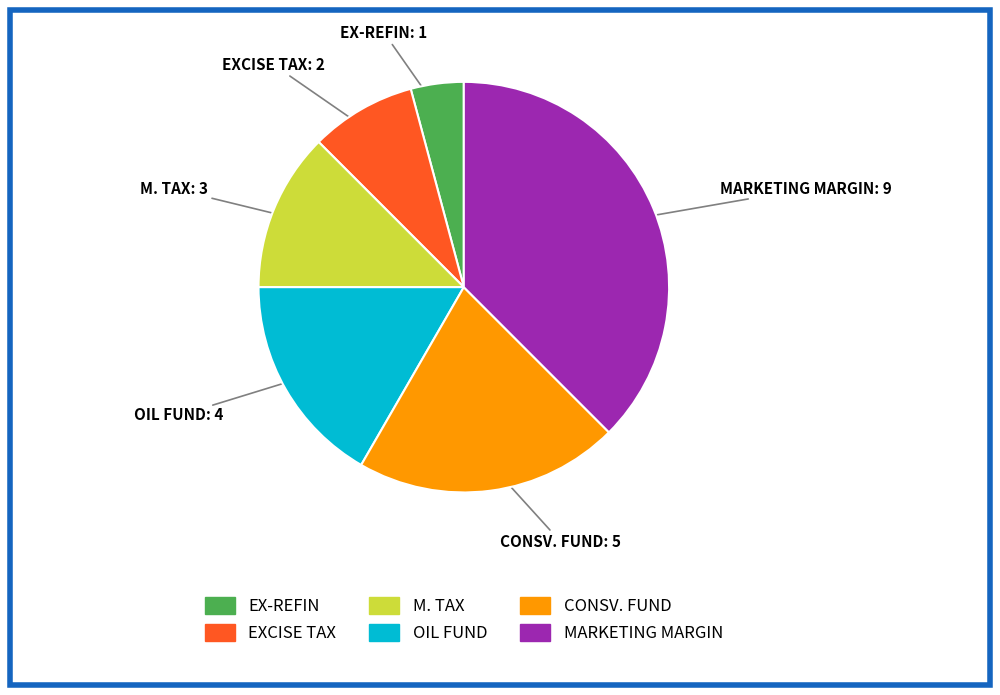

Rank the categories by value from lowest to highest.

EX-REFIN, EXCISE TAX, M. TAX, OIL FUND, CONSV. FUND, MARKETING MARGIN